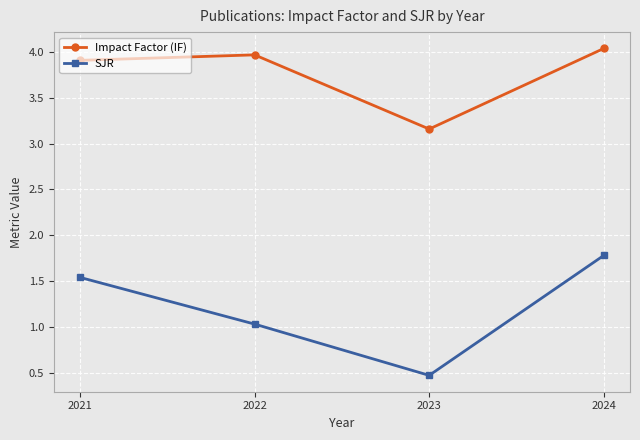

Where is the first local maximum for Impact Factor (IF)?

2022